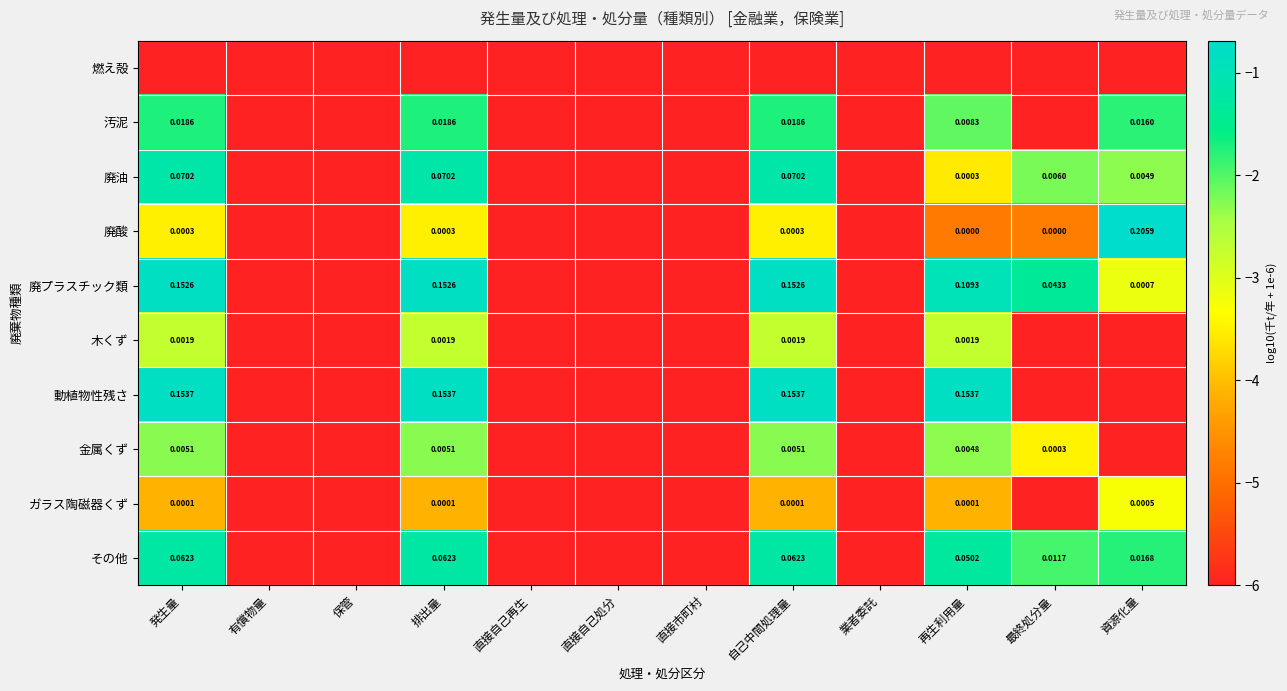

Which series has the widest spread of values?

廃酸